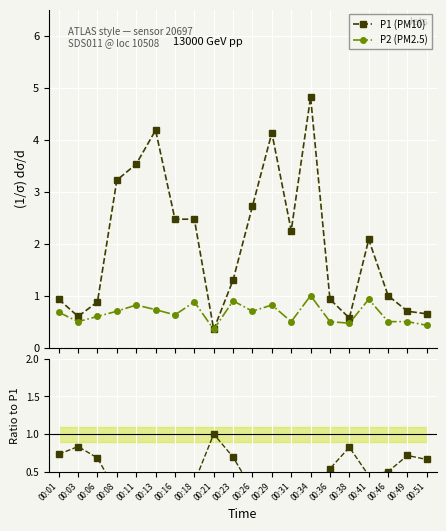

At how many categories does at least one series exceed 0?

20